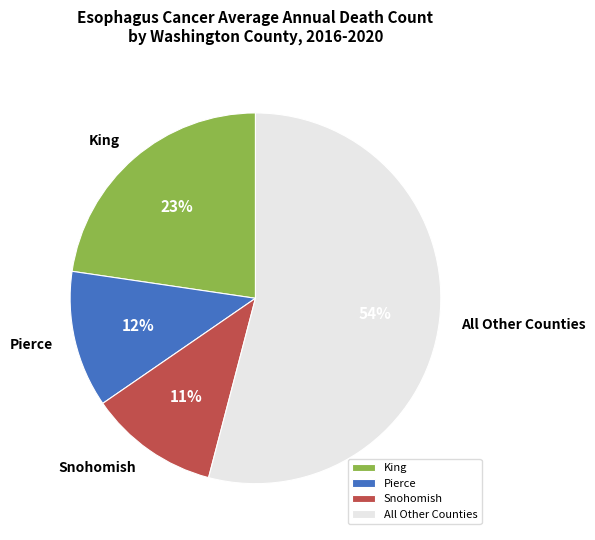

Which category has the biggest portion of the pie?

All Other Counties